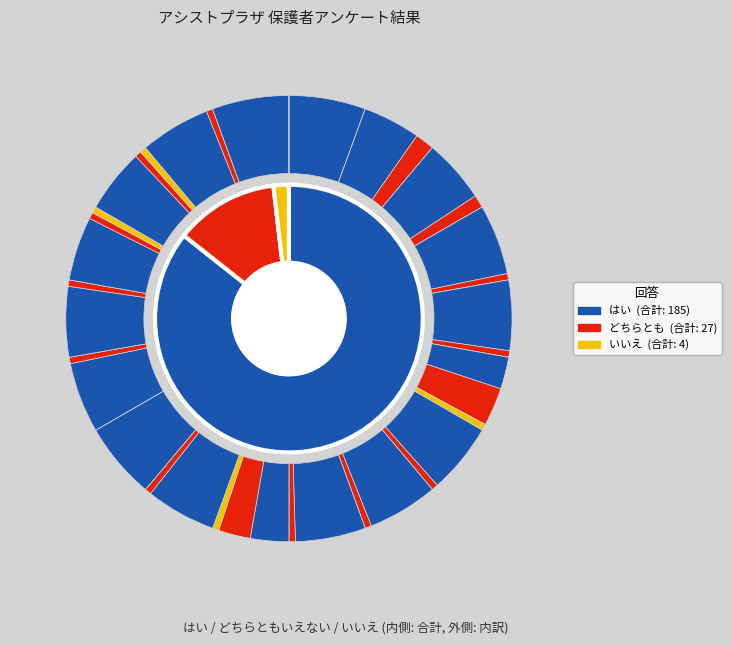

Which series has the widest spread of values?

はい